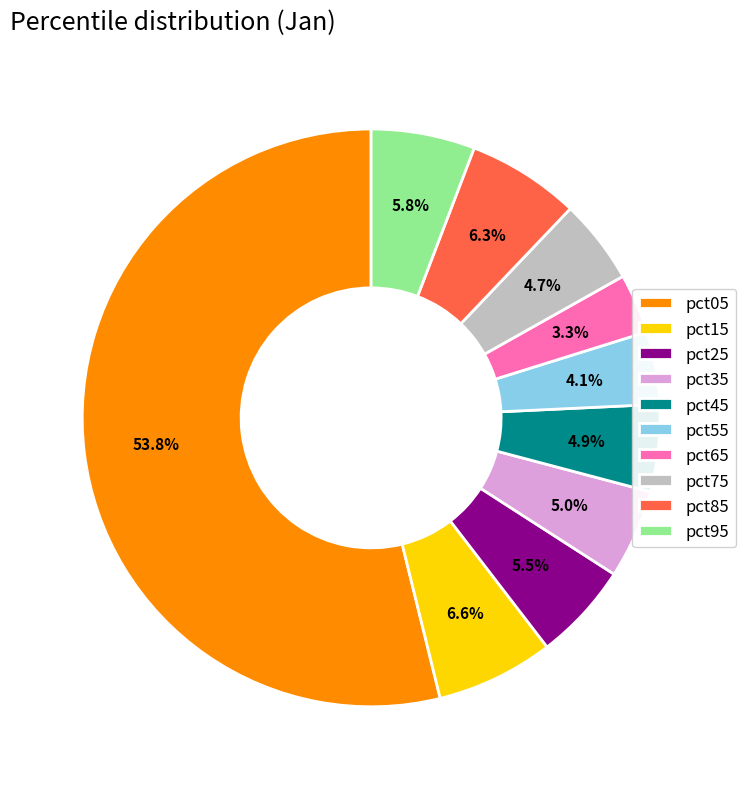

True or false: pct15 accounts for 7% of the total.

True